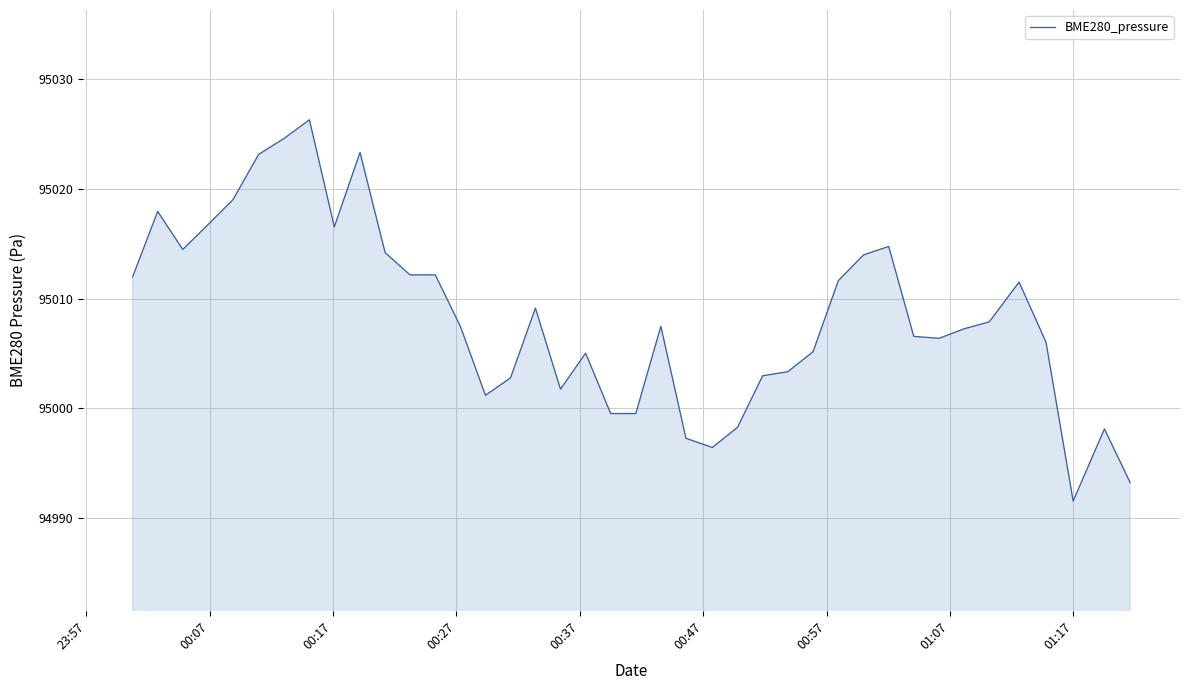

What is the minimum value shown in the chart?

94991.6